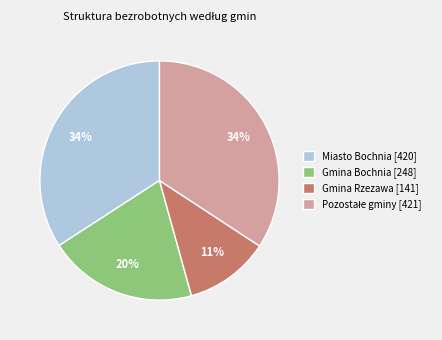

To the nearest percent, what percentage of the pie is Gmina Rzezawa [141]?

11%